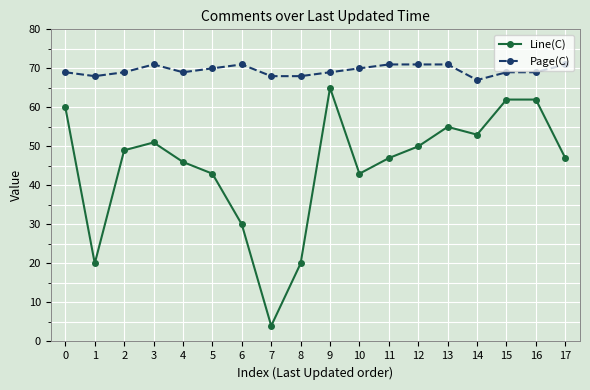

What is the difference between the Line(C) values at 11 and 1?

27